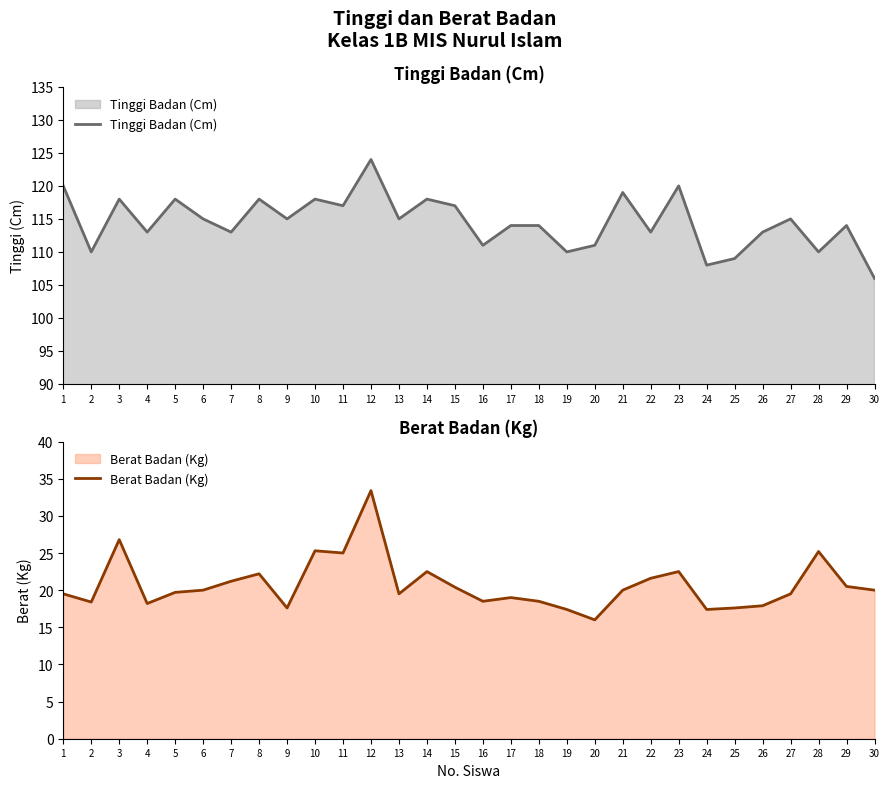

List the series in order of their overall mean, lowest first.

Berat Badan (Kg), Tinggi Badan (Cm)